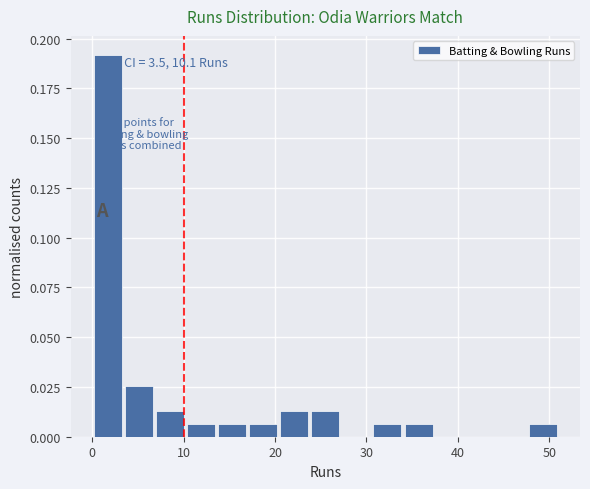

Read against the x-axis, roughly where is the centre of the tallest bar?

2